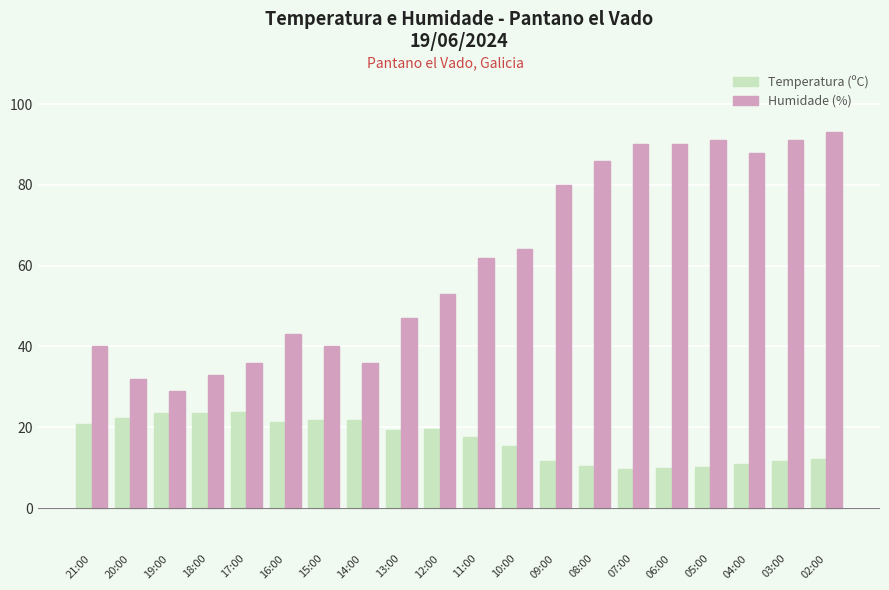

How many series are shown in this chart?

2